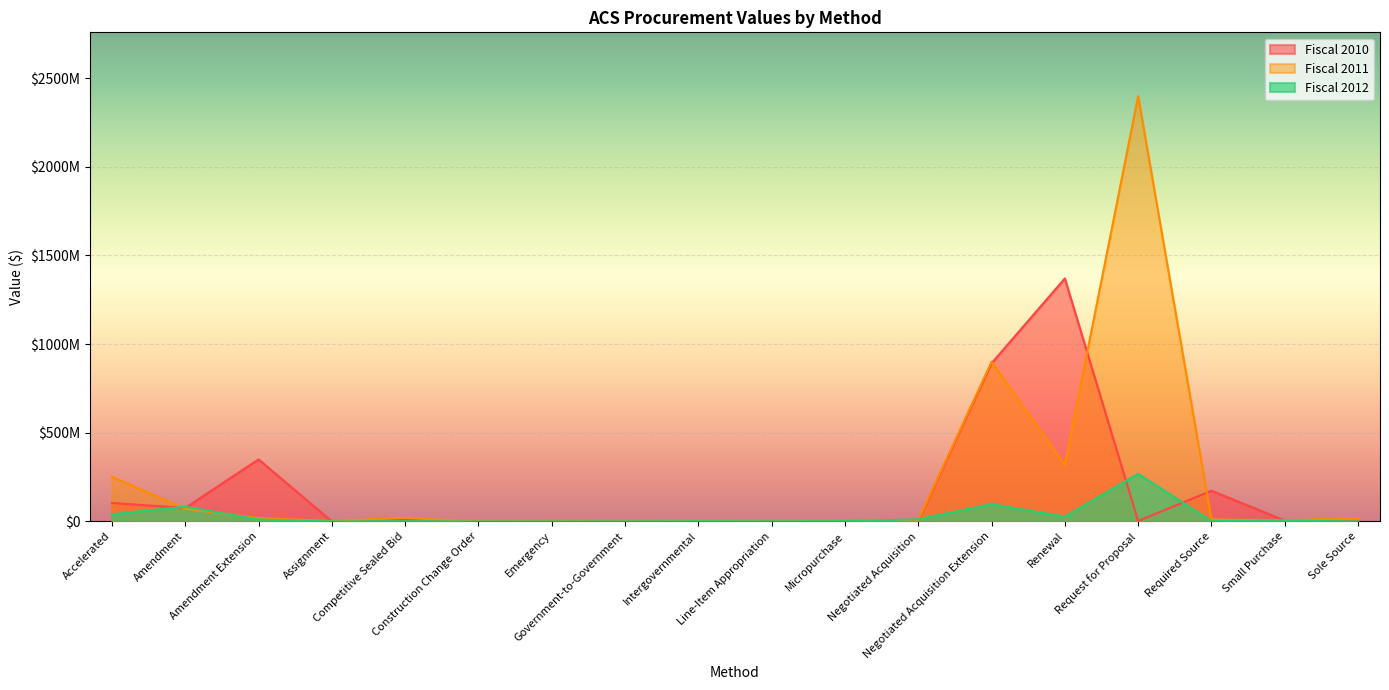

List the series in order of their overall mean, highest first.

Fiscal 2011, Fiscal 2010, Fiscal 2012